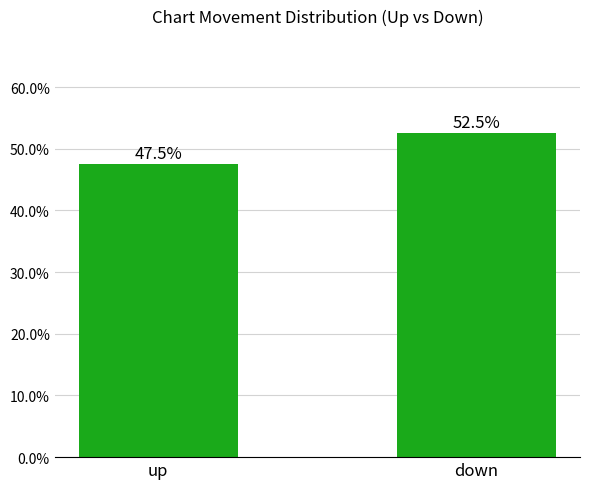

Count the values in the range 47 to 52.

1